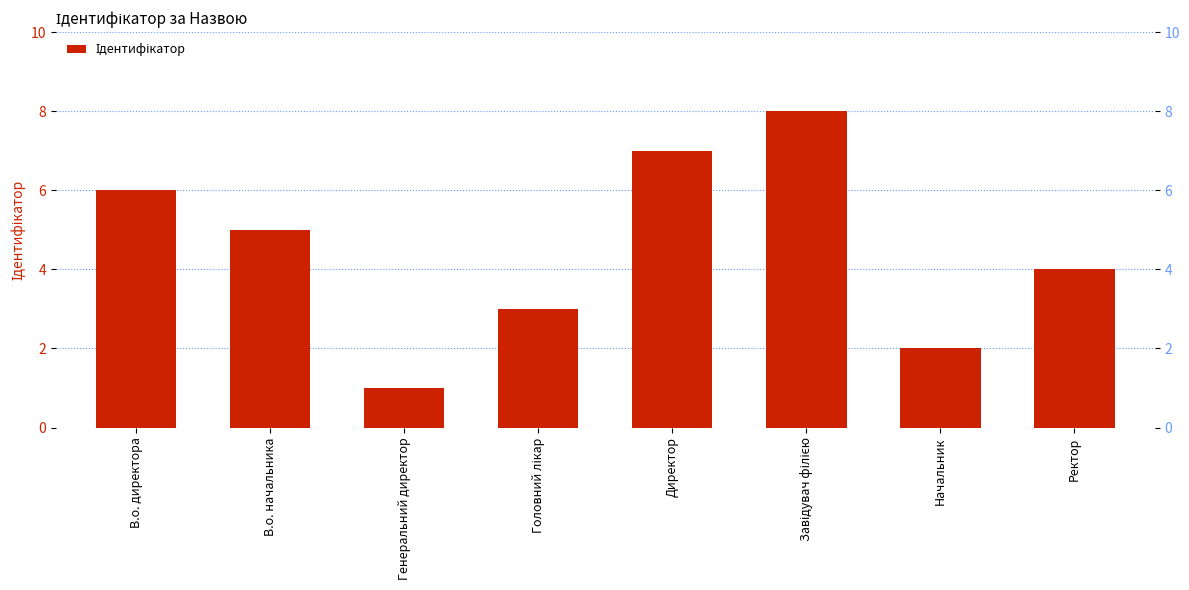

What is the average value?

4